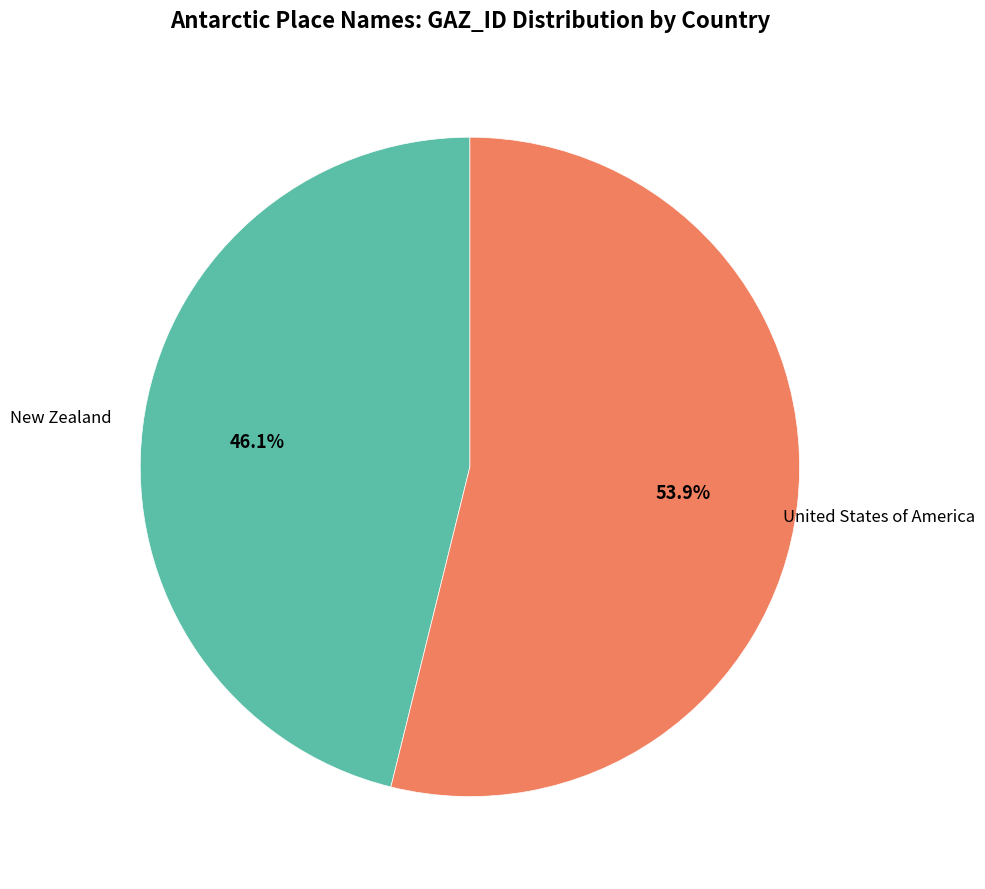

Is there a majority slice in this chart?

Yes